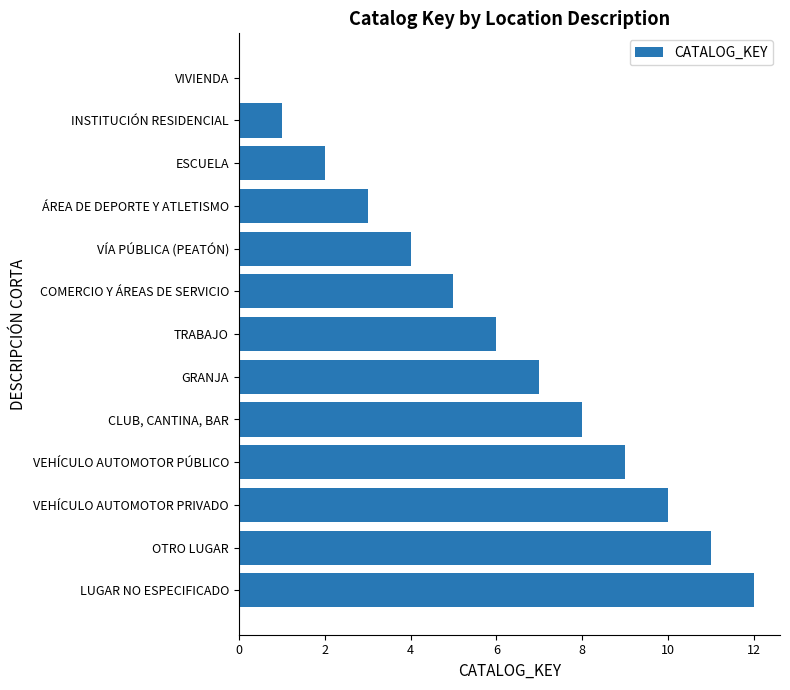

What is the sum of the values at ESCUELA and INSTITUCIÓN RESIDENCIAL?

3